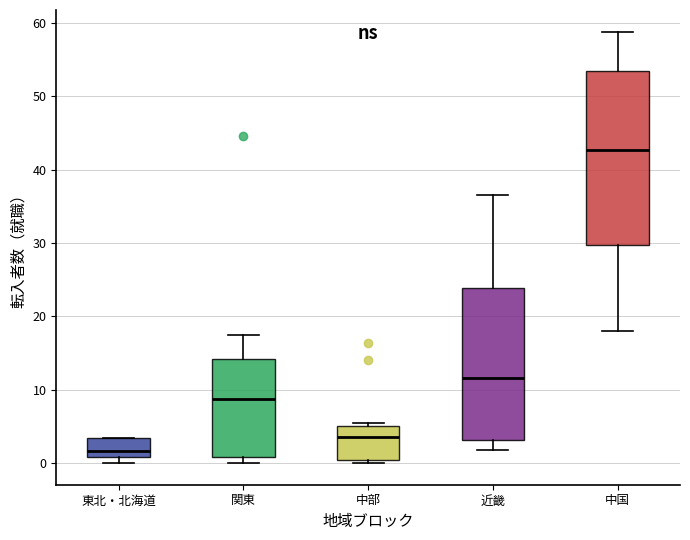

Reading left to right, read every box against the y-axis: the position of its median line, the range the box covers, and the ends of its whiskers. The values are not printed on the chart, so give them approximately, as read against the axis.

東北・北海道: median 2, box 1 to 3, whiskers 0 to 3
関東: median 9, box 1 to 14, whiskers 0 to 17
中部: median 4, box 0 to 5, whiskers 0 (just below the box's lower edge) to 6
近畿: median 12, box 3 to 24, whiskers 2 to 37
中国: median 43, box 30 to 53, whiskers 18 to 59